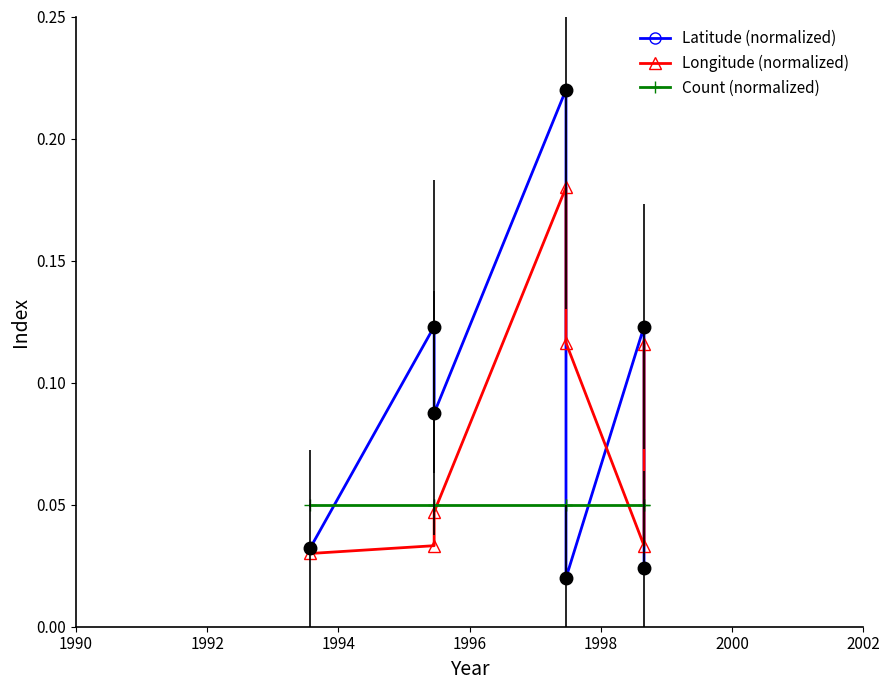

What is the value of the Latitude (normalized) point at the 2nd from the left?

0.1